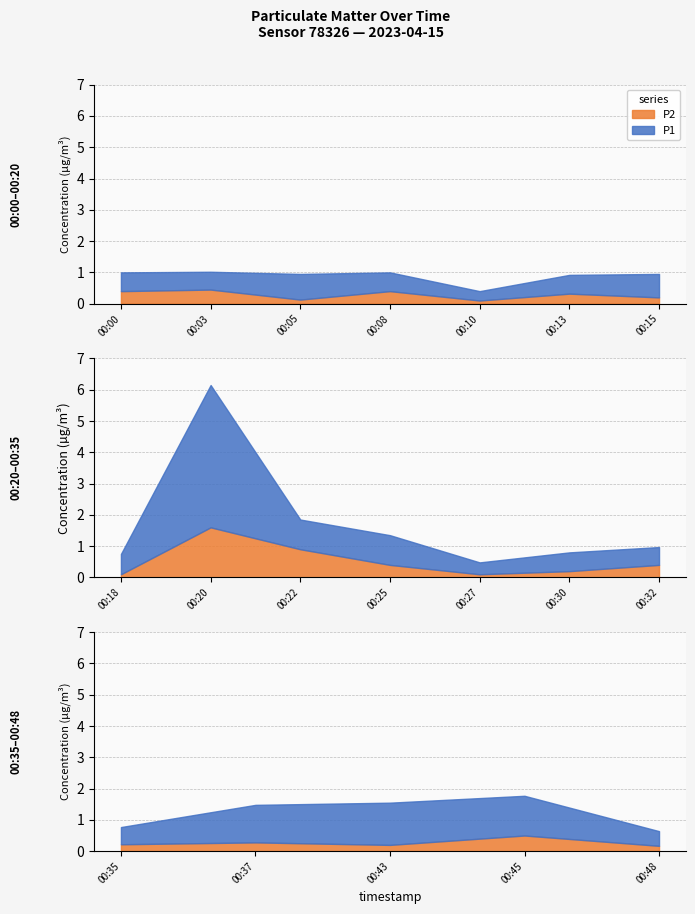

Reading left to right, list all the values displayed in this chart.

P1: 0.6	0.6	0.8	0.6	0.3	0.6	0.8	0.7	4.5	0.9	0.9	0.4	0.6	0.6	0.6	1.2	1.4	1.3	0.5
P2: 0.4	0.5	0.1	0.4	0.1	0.3	0.2	0.1	1.6	0.9	0.4	0.1	0.2	0.4	0.2	0.3	0.2	0.5	0.2